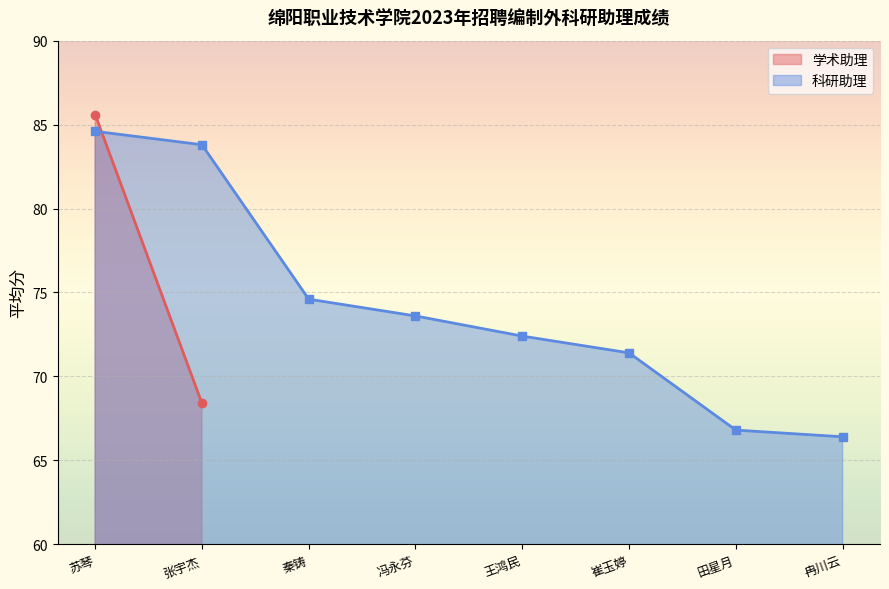

Rank the categories by value from lowest to highest.

冉川云, 田星月, 崔玉婷, 王鸿民, 冯永芬, 秦铸, 张宇杰, 苏琴